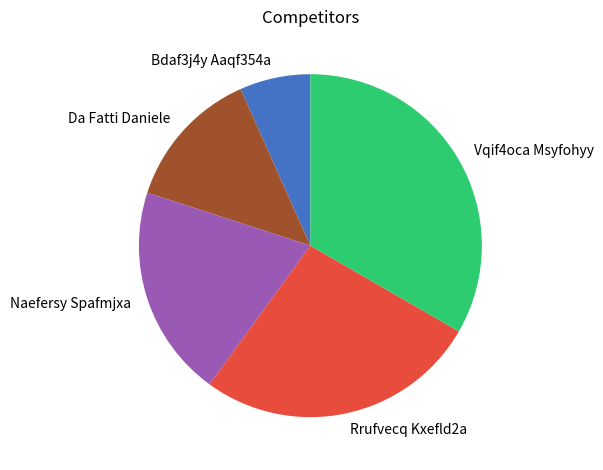

Does any single category account for the majority?

No